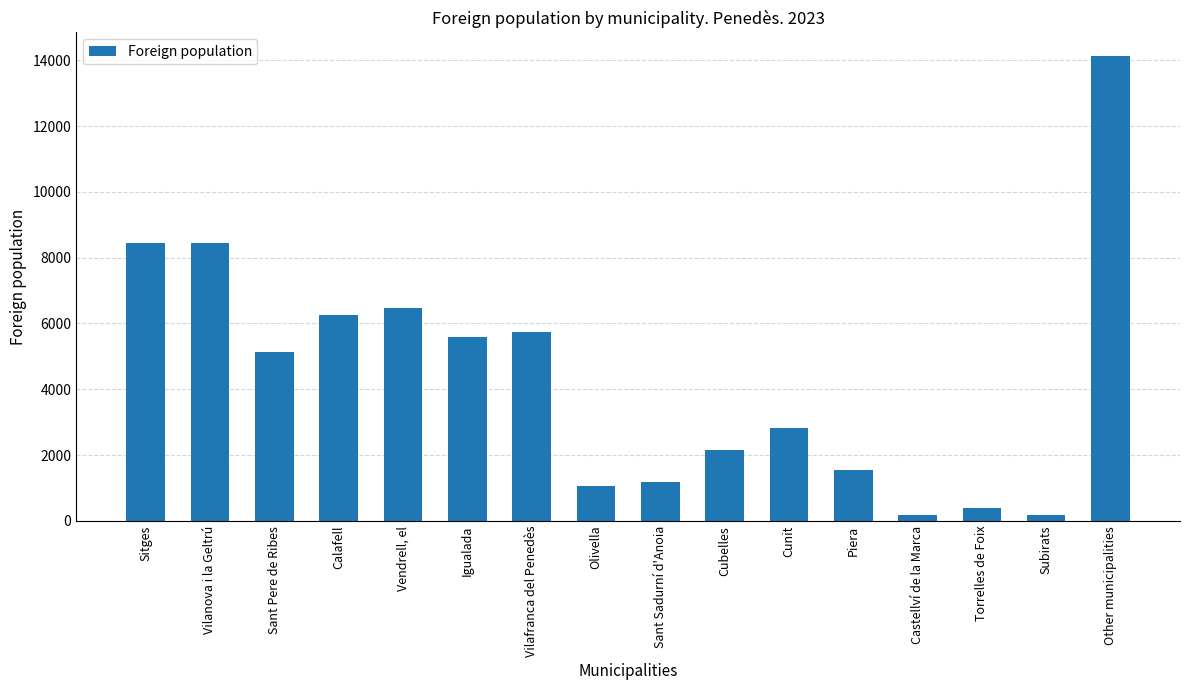

What is the value of the 12th bar from the left?

1545